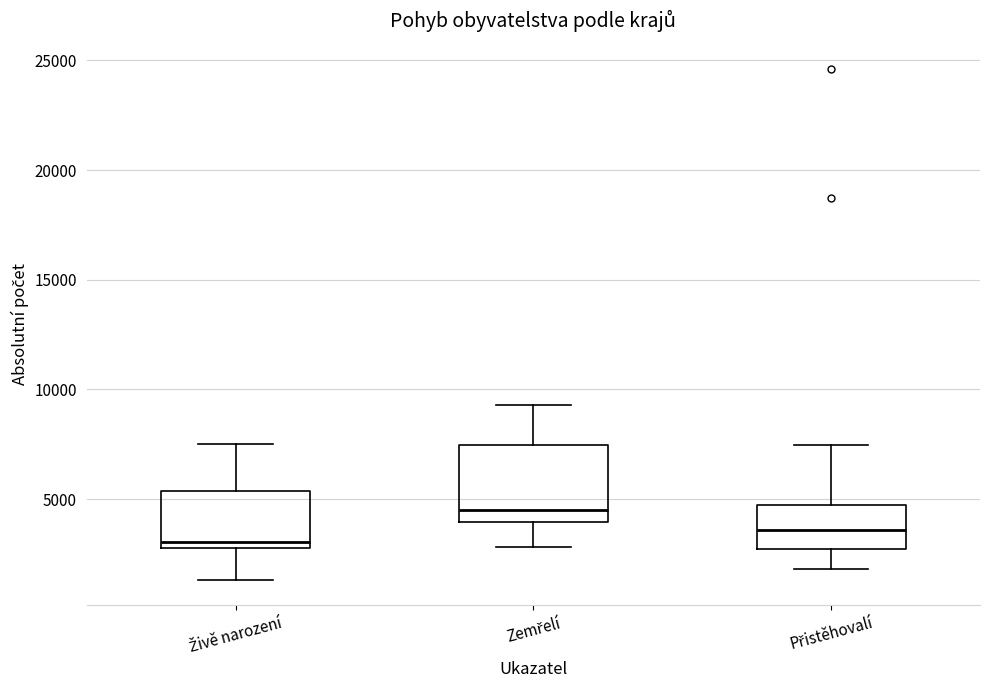

Reading left to right, transcribe this box plot: for each box, give where its median line is, the range the box spans, and where its two whiskers end, as read against the y-axis. The values are not printed on the chart, so give them approximately, as read against the axis.

Živě narození: median 3000 (just above the box's lower edge), box 3000 to 5500, whiskers 1500 to 7500
Zemřelí: median 4500, box 4000 to 7500, whiskers 3000 to 9500
Přistěhovalí: median 3500, box 2500 to 4500, whiskers 2000 to 7500